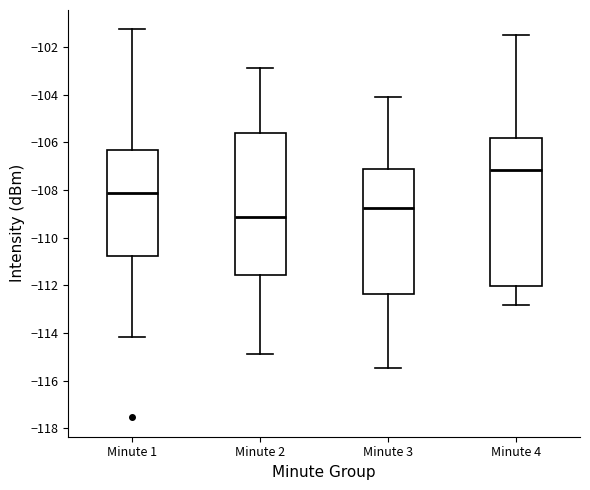

Which box has the highest median line?

Minute 4